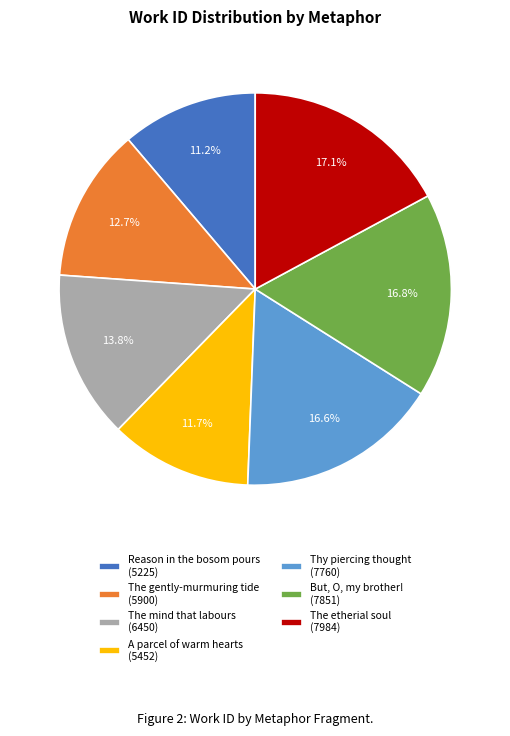

How many segments does this pie chart have?

7